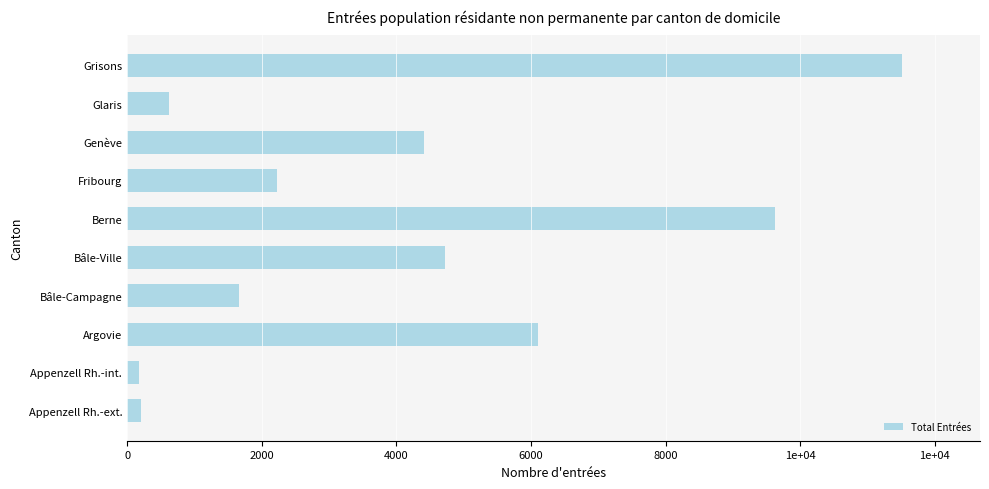

Does the chart contain stacked bars?

No